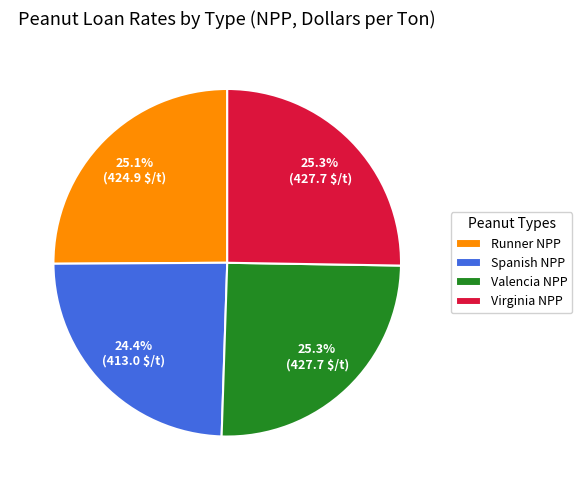

Approximately how many times larger is the value at Virginia NPP compared to Valencia NPP?

1.0